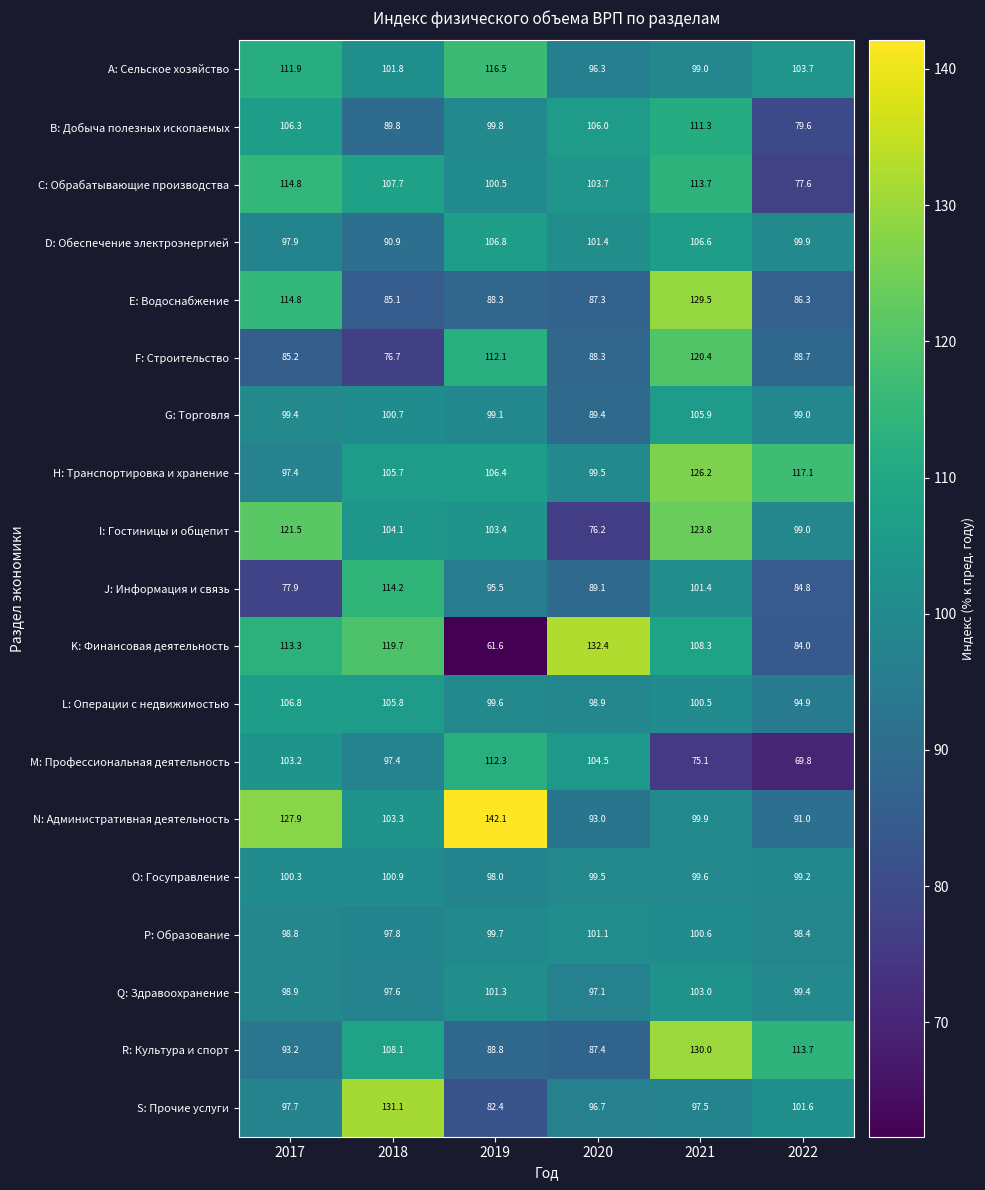

What is the difference between the maximum and second lowest values in the N: Административная деятельность series?

49.1